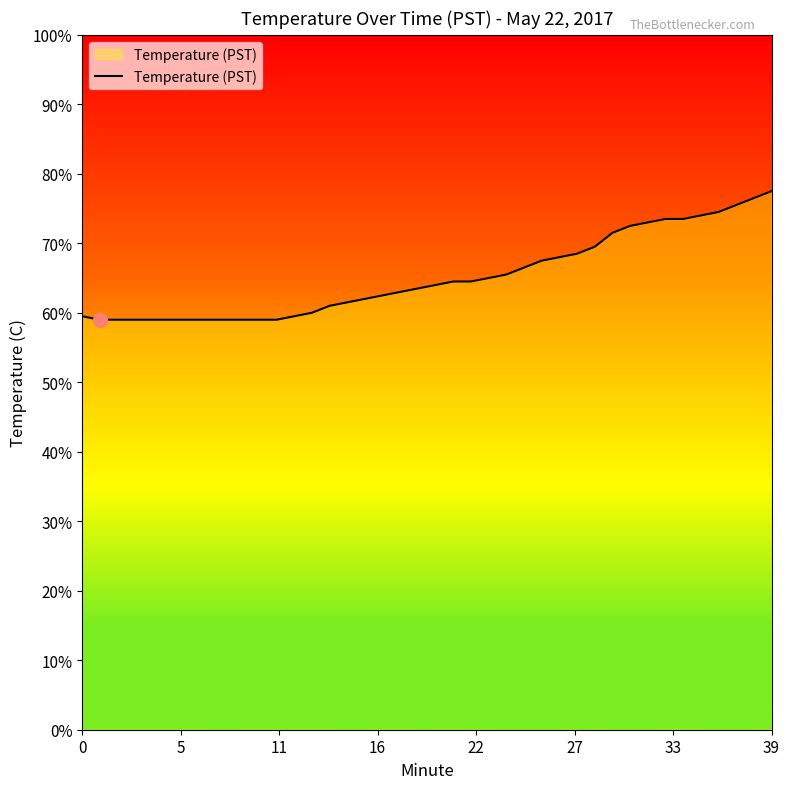

Does the chart have visible grid lines?

No